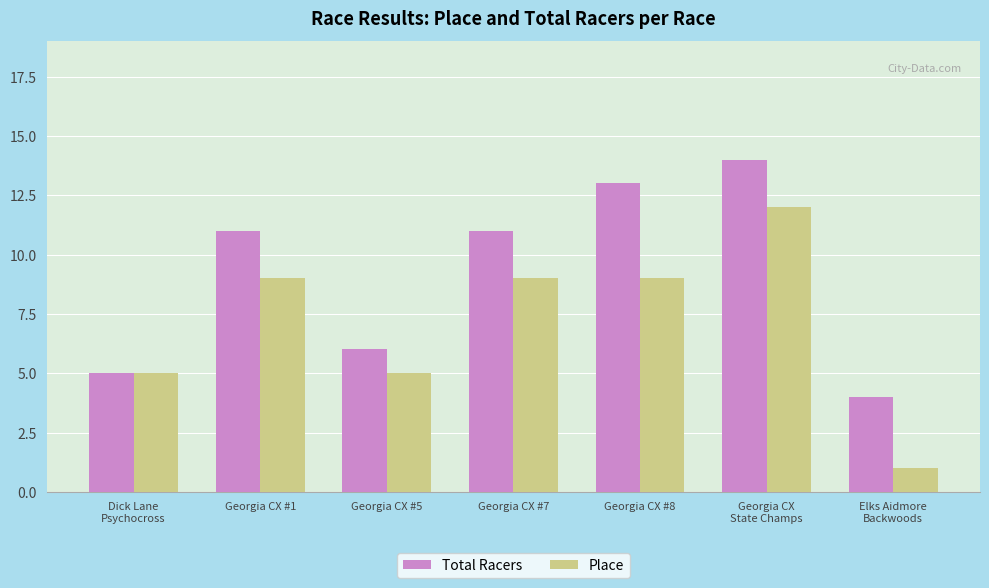

At which category is the sum across all series the highest?

Georgia CX
State Champs